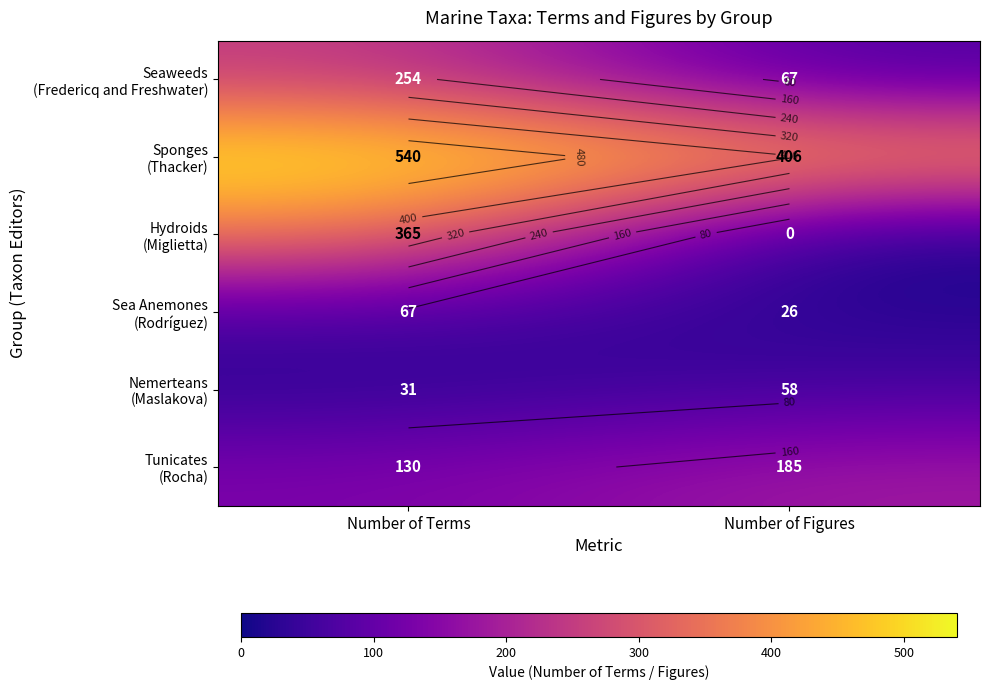

Which series has the largest range (max minus min)?

Hydroids (Miglietta)